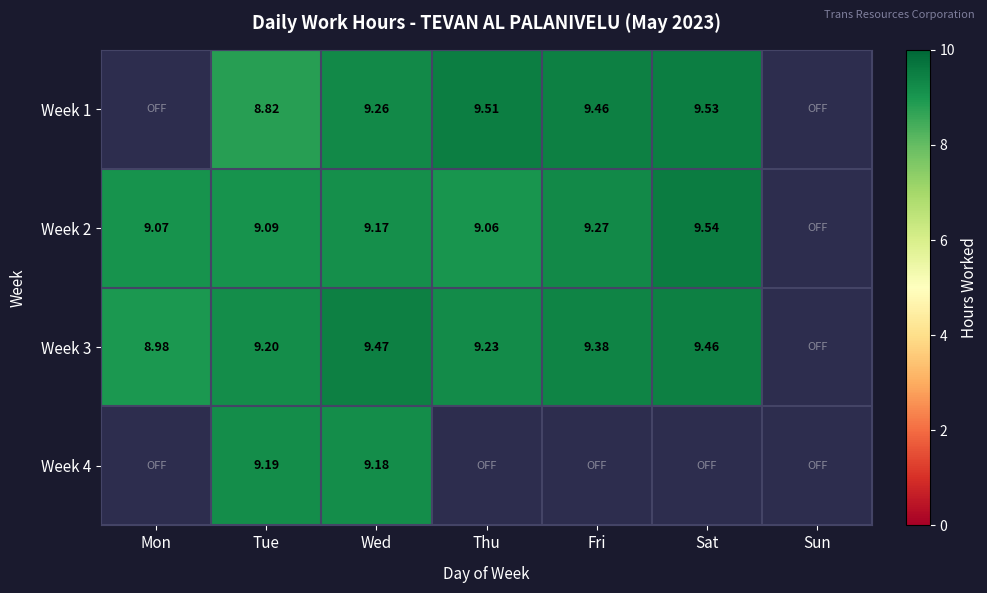

Is the value of Week 4 at Tue greater than the value of Week 2 at Thu?

Yes